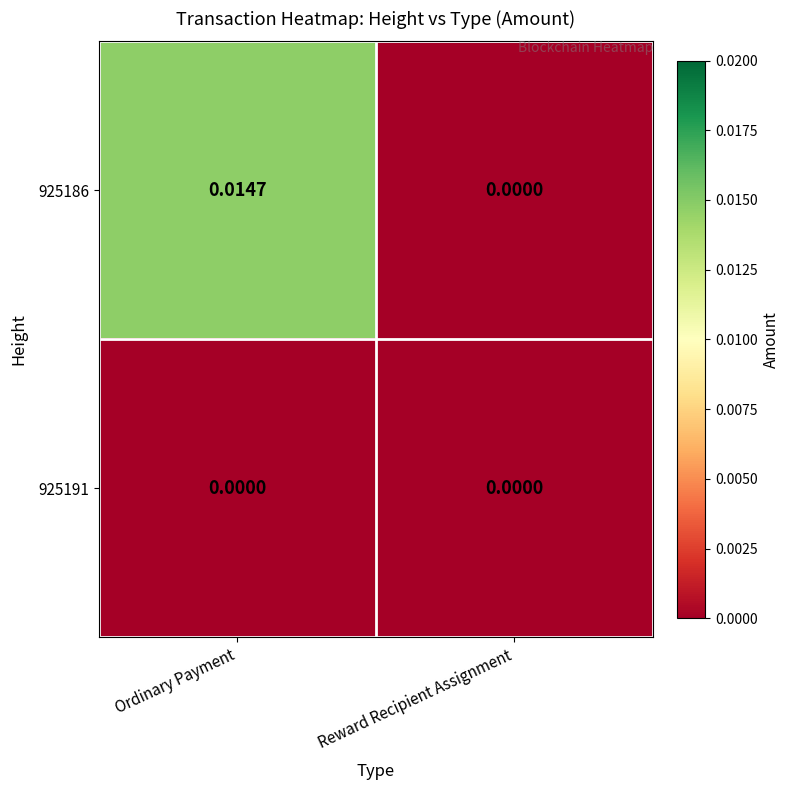

Is the value of 925186 at Ordinary Payment greater than the value of 925191 at Reward Recipient Assignment?

Yes